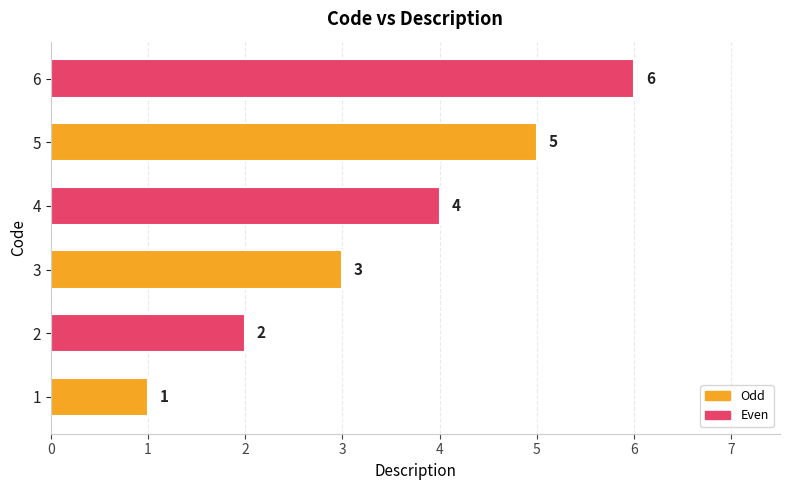

What is the difference between the maximum and minimum values?

5